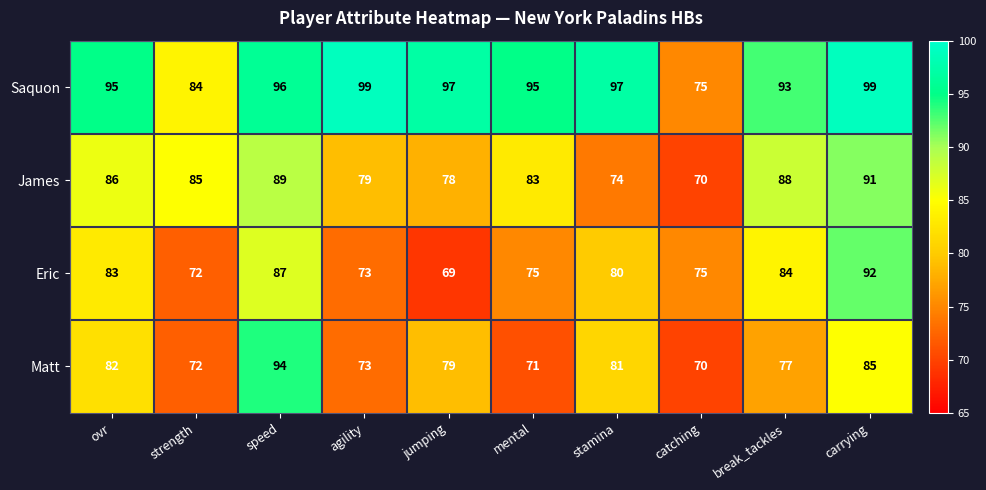

How many categories are shown in the chart?

10